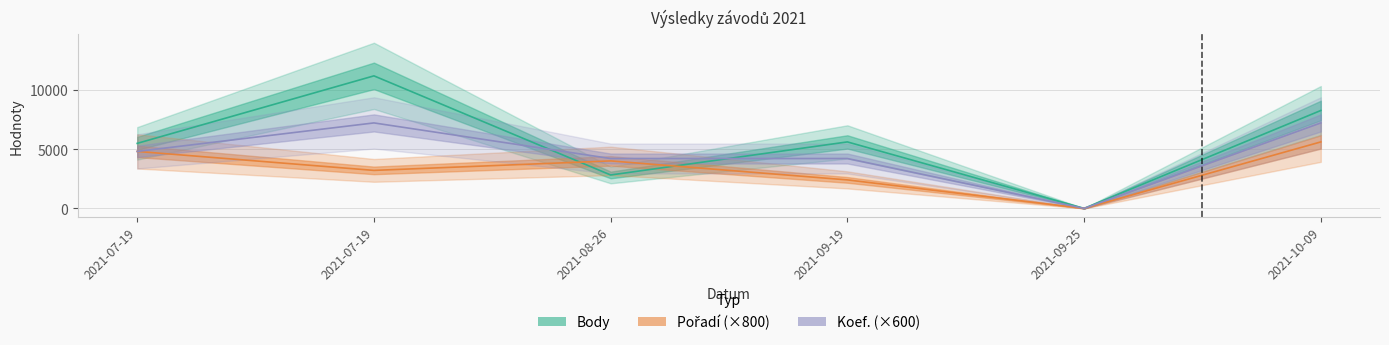

Which category has the lowest value in the Body series?

2021-09-25